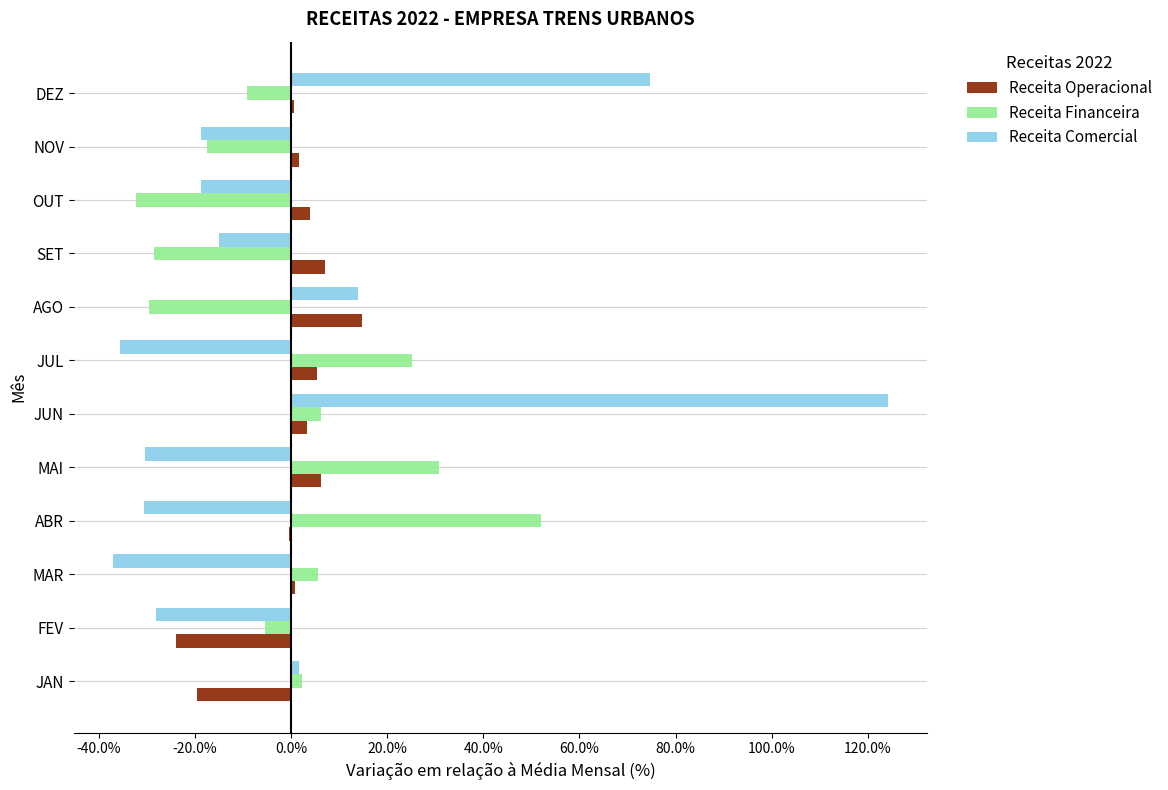

Which series changed the most between ABR and JUL?

Receita Financeira